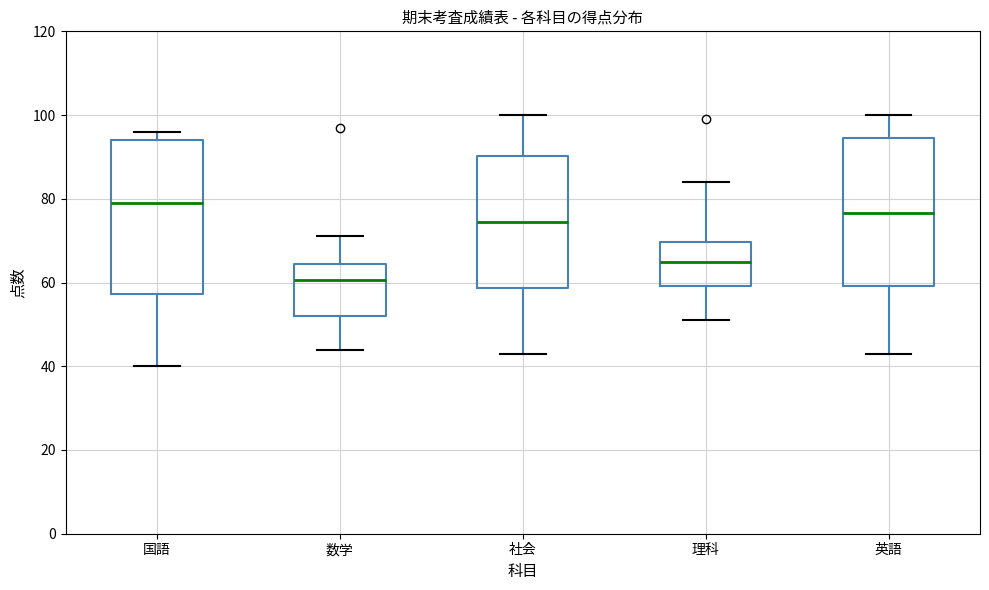

Reading left to right, transcribe this box plot: for each box, give where its median line is, the range the box spans, and where its two whiskers end, as read against the y-axis. The values are not printed on the chart, so give them approximately, as read against the axis.

国語: median 80, box 58 to 94, whiskers 40 to 96
数学: median 60, box 52 to 64, whiskers 44 to 72
社会: median 74, box 58 to 90, whiskers 44 to 100
理科: median 66, box 60 to 70, whiskers 52 to 84
英語: median 76, box 60 to 94, whiskers 44 to 100